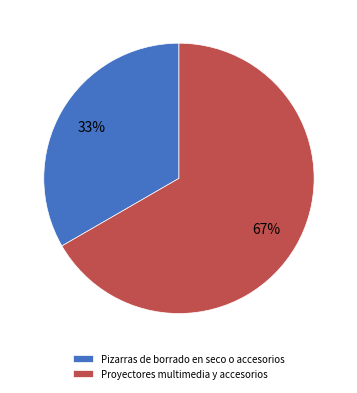

How many segments does this pie chart have?

2